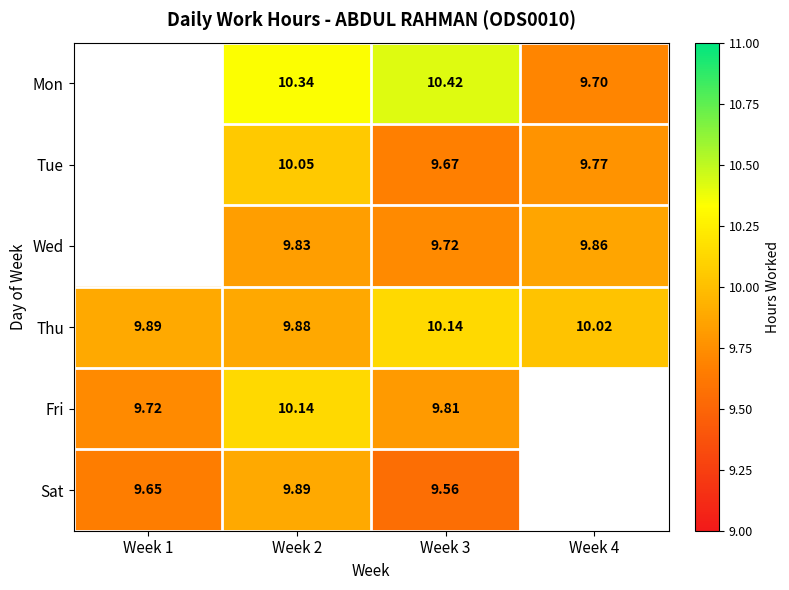

What is the total value across all series at Week 3?

59.3